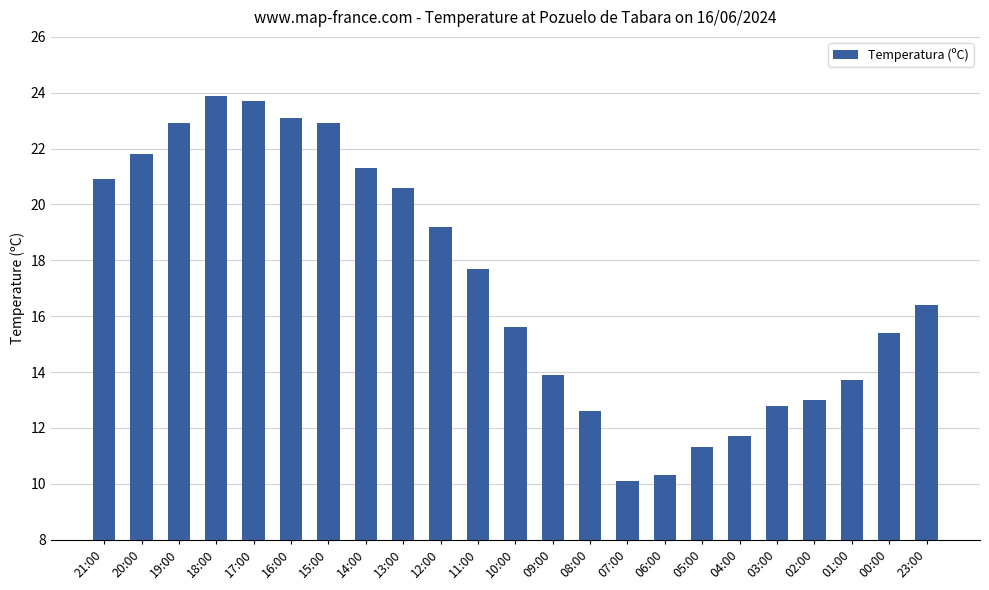

Is it true that the value at 20:00 is 29.0?

False